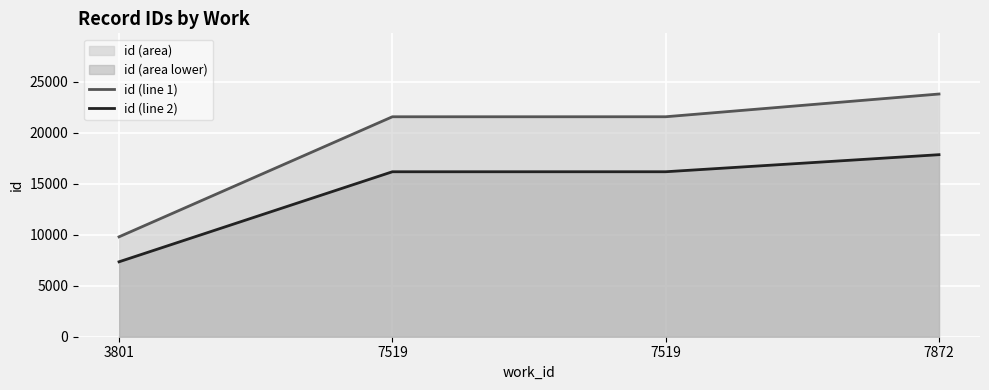

How many data points in id (line 2) are less than 16179?

2